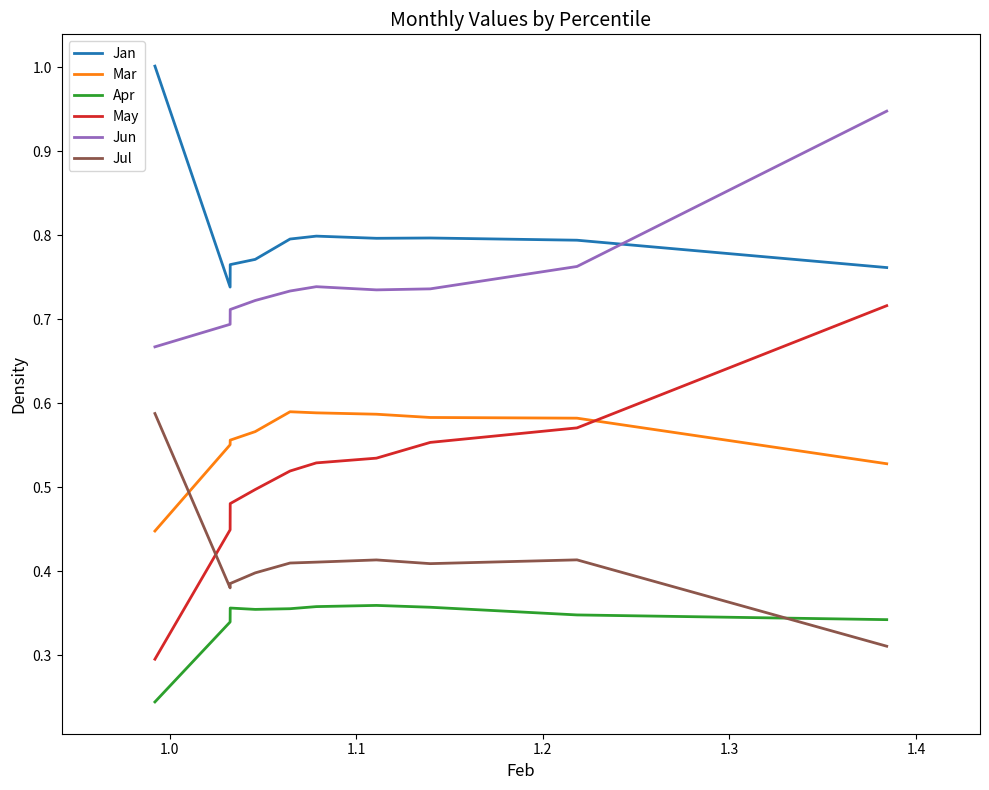

What is the maximum value for Jan?

1.0